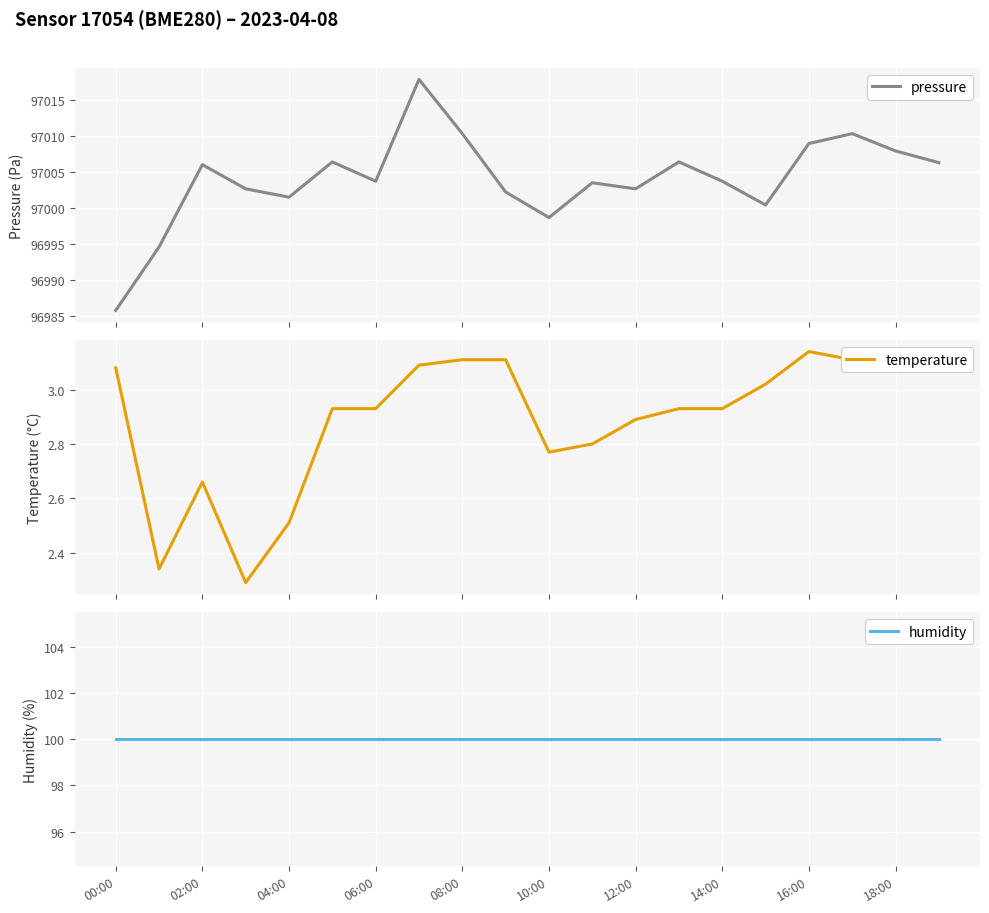

The value of pressure at 00:00 is 55075.2. True or false?

False